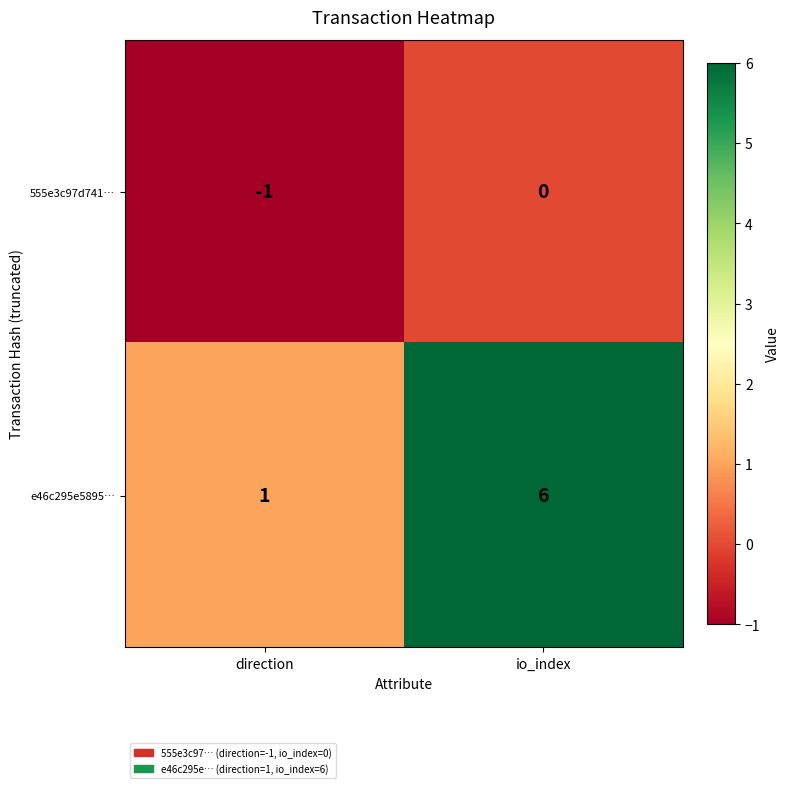

What value does the e46c295e5895… series have at io_index?

6